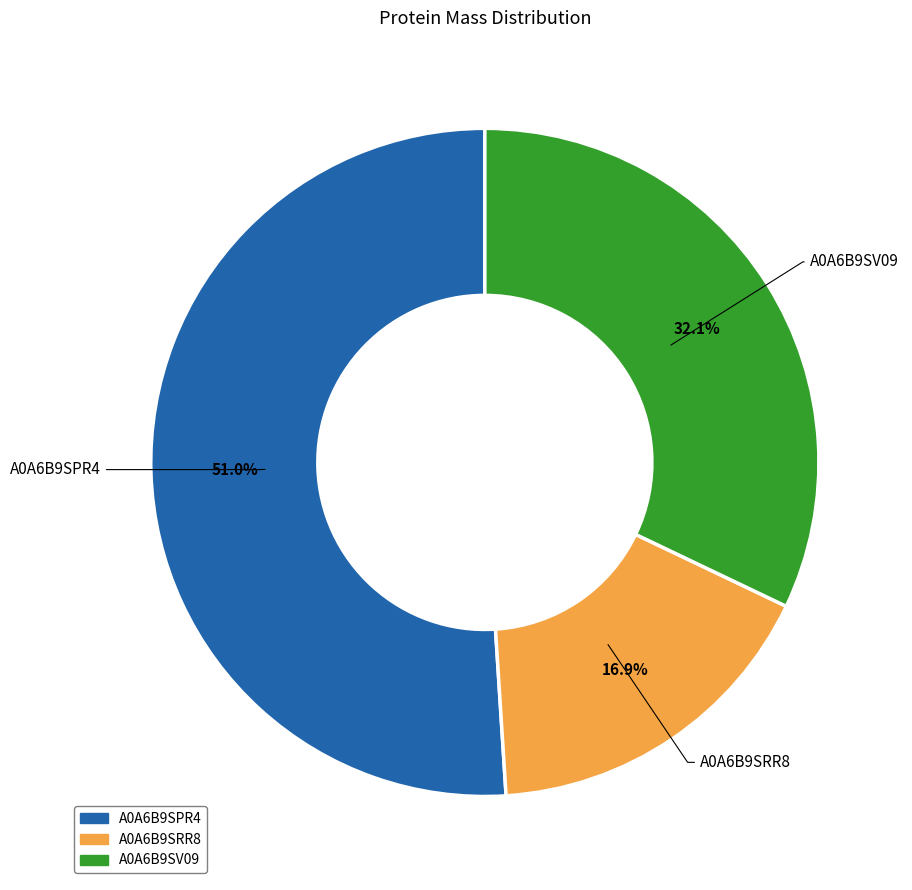

Is it true that A0A6B9SPR4 is 51% of the pie?

True